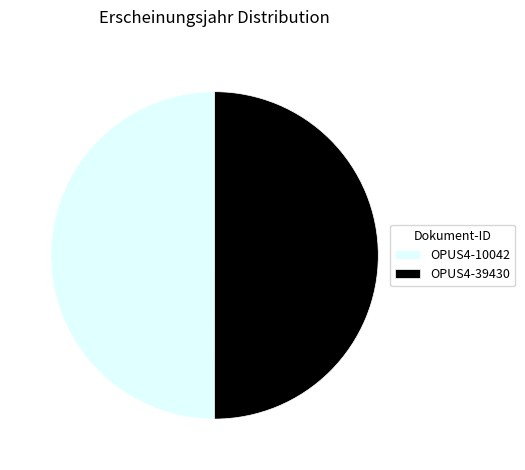

Combined, do OPUS4-10042 and OPUS4-39430 account for over 50%?

Yes